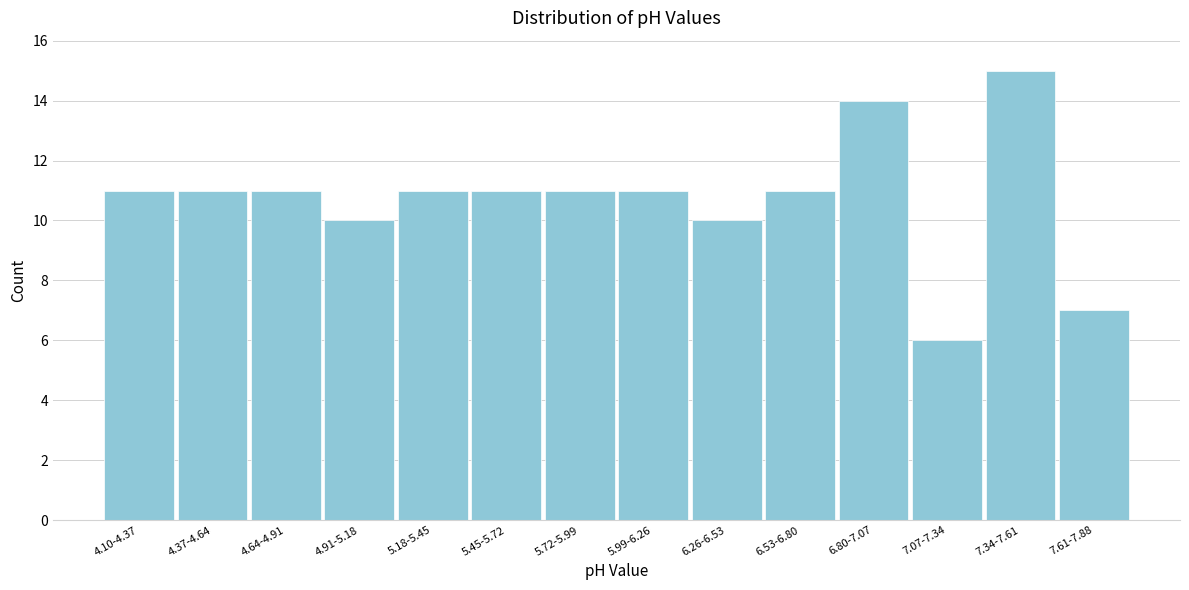

Reading left to right, what are all the values shown in this chart?

11	11	11	10	11	11	11	11	10	11	14	6	15	7